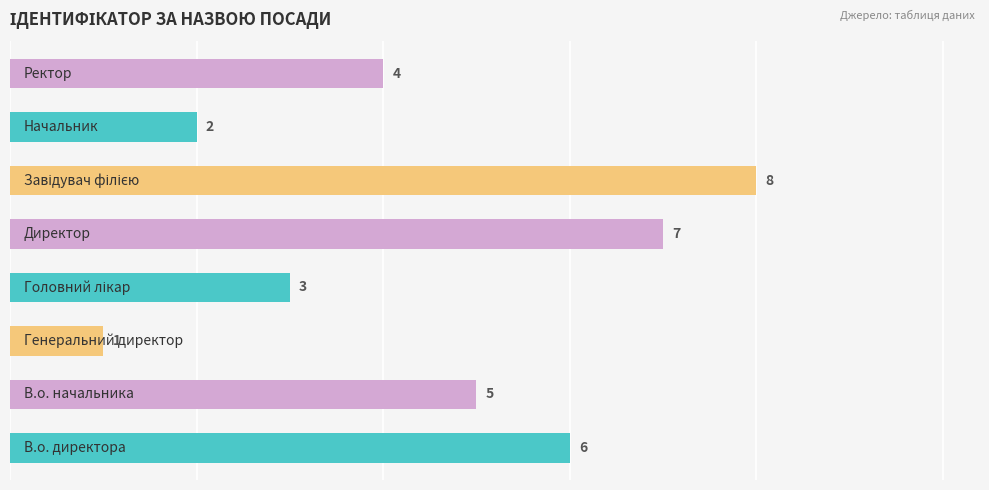

Count the values in the range 3 to 7.

5